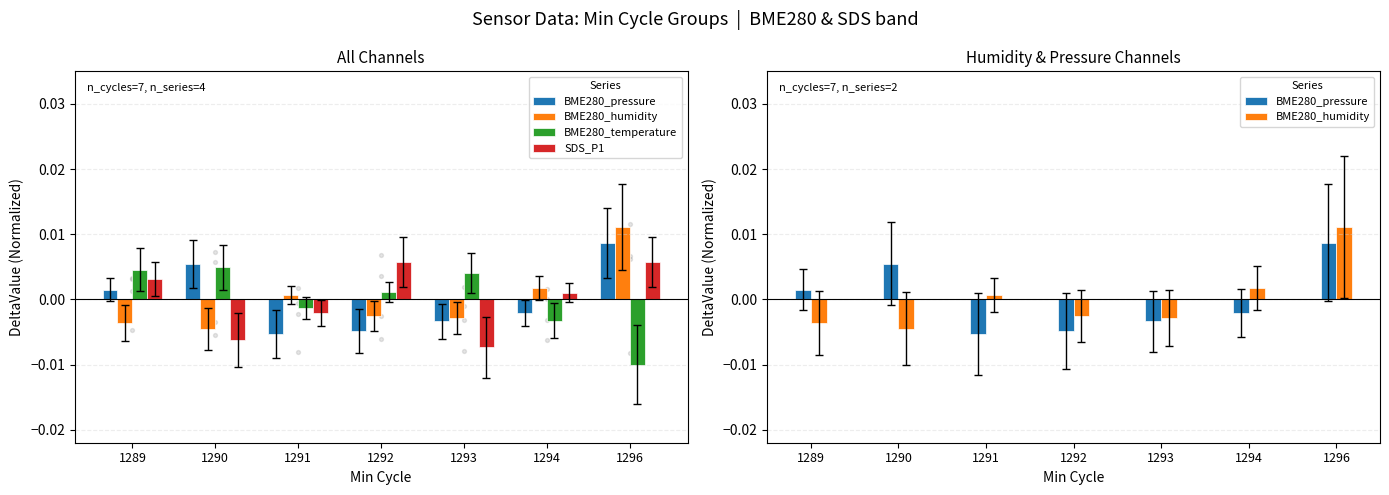

Which series reaches the minimum Y coordinate?

BME280_temperature